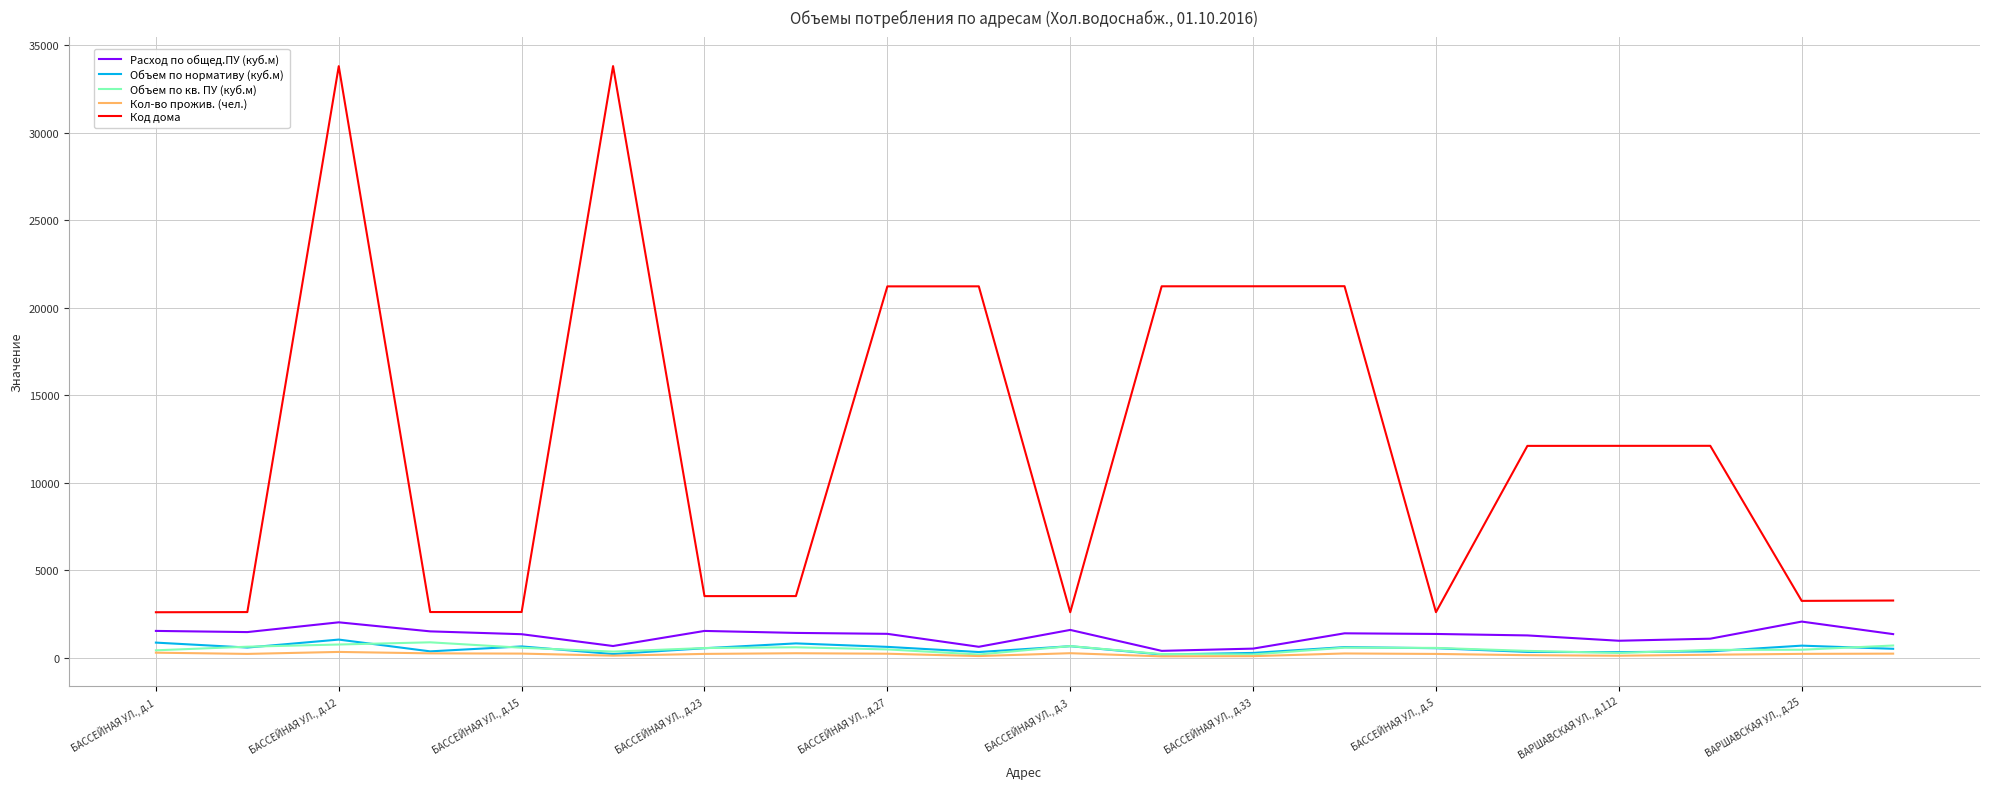

Which series has the largest range (max minus min)?

Код дома